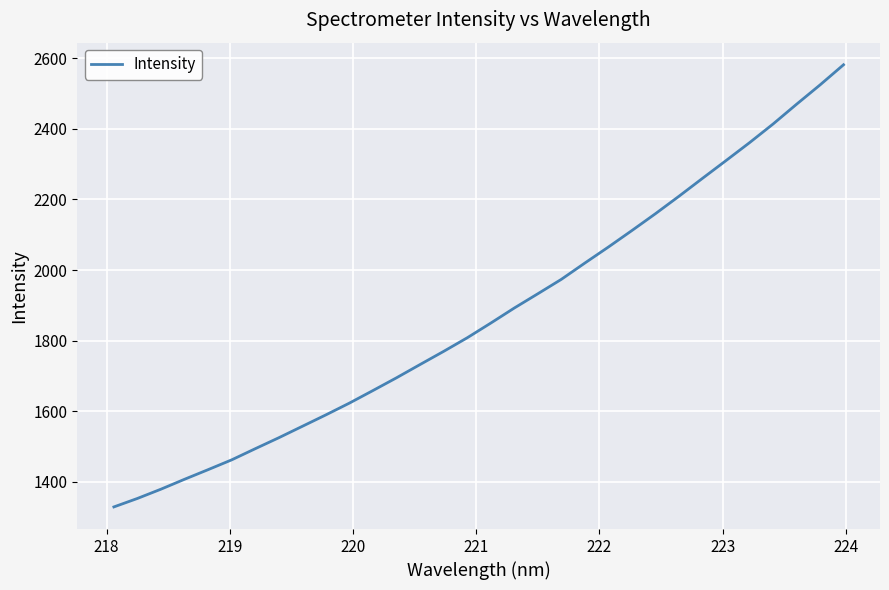

Reading left to right, extract all data points from this chart.

1327.9	1352.0	1378.3	1406.4	1433.7	1461.4	1493.1	1524.2	1556.6	1589.1	1622.5	1658.2	1694.3	1731.9	1769.2	1807.6	1849.3	1892.0	1932.5	1973.4	2019.7	2065.1	2111.9	2159.6	2209.1	2259.9	2310.3	2361.1	2414.0	2470.1	2525.0	2582.2